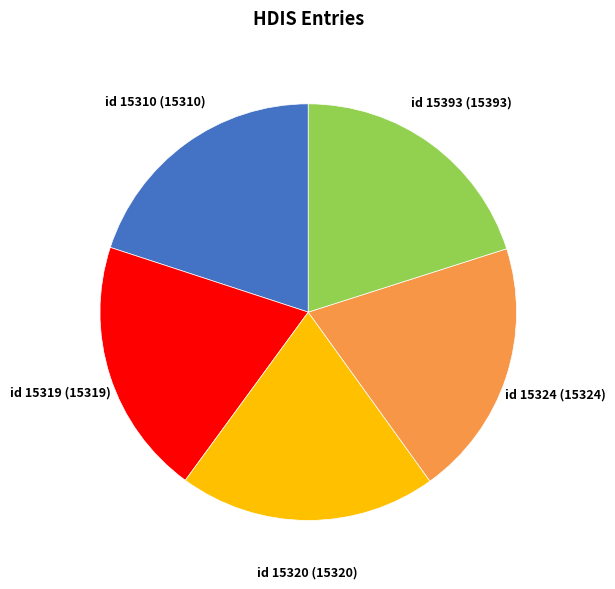

Is there a majority slice in this chart?

No